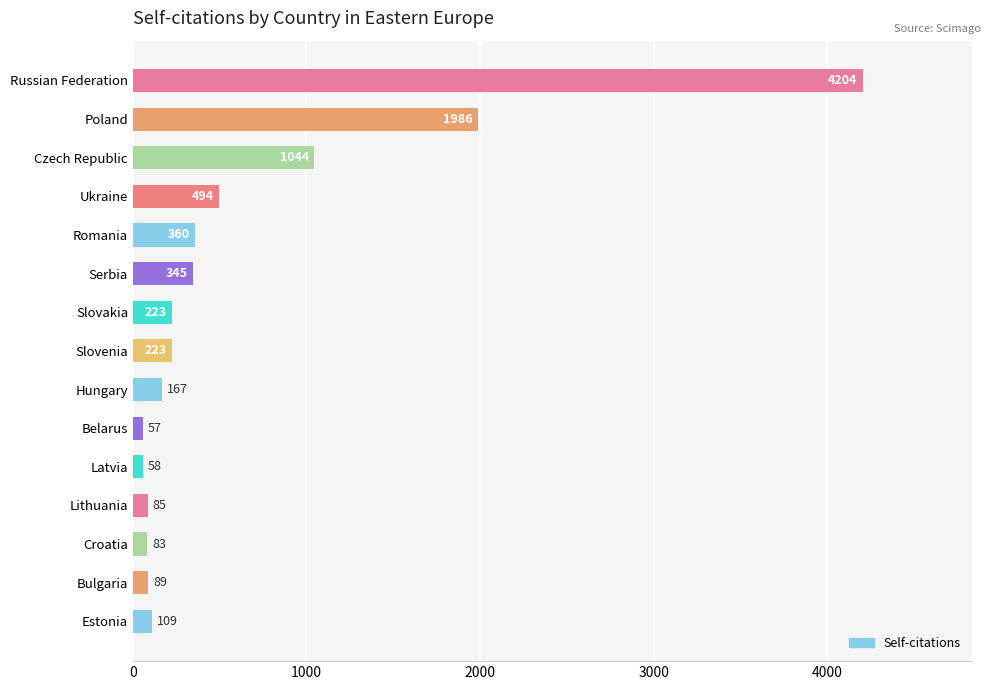

What is the label of the 15th bar from the top?

Estonia